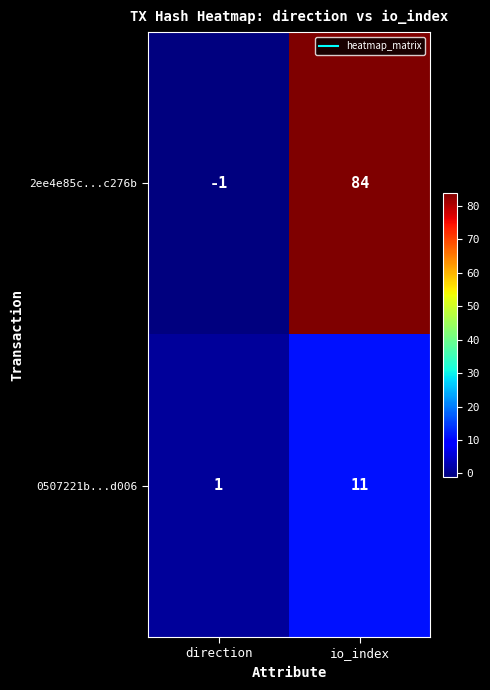

At which category does the chart reach its minimum across all series?

direction